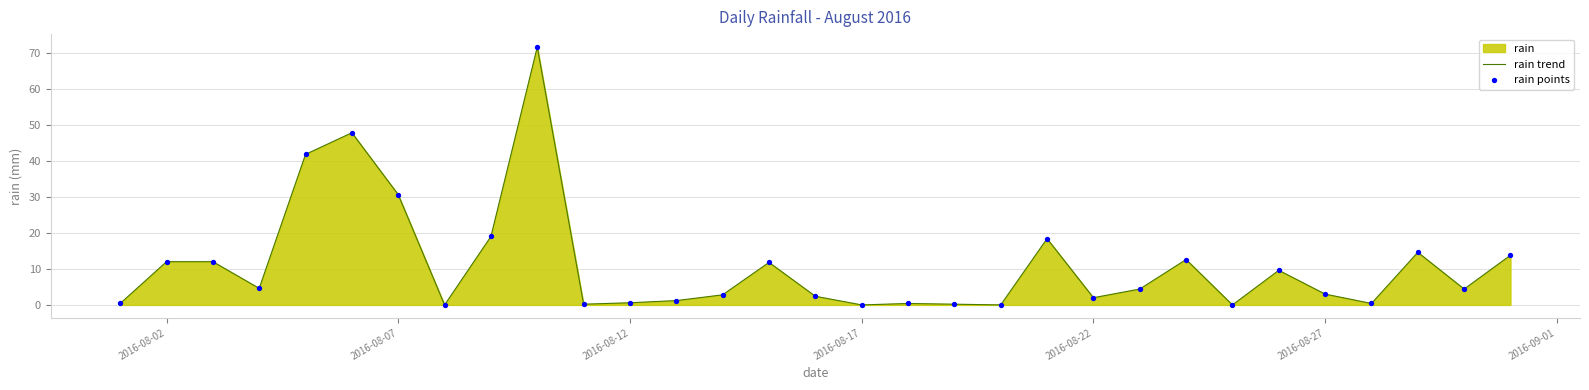

Which series reaches the minimum Y coordinate?

rain trend